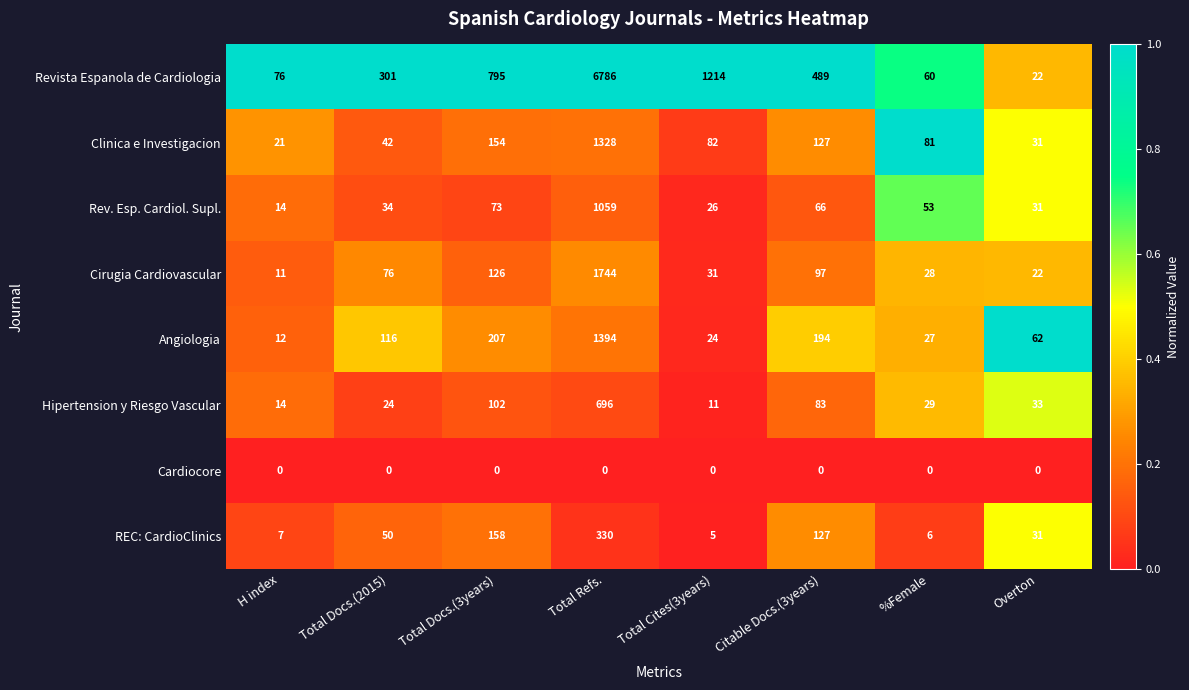

List the series in order of their peak value, lowest first.

Cardiocore, REC: CardioClinics, Hipertension y Riesgo Vascular, Rev. Esp. Cardiol. Supl., Clinica e Investigacion, Angiologia, Cirugia Cardiovascular, Revista Espanola de Cardiologia